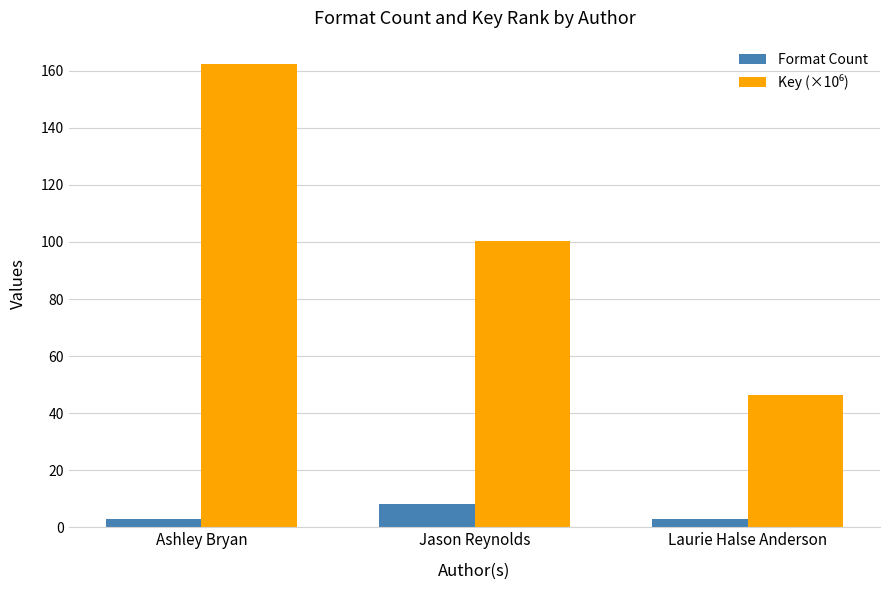

What is the difference between the maximum and minimum values in the Format Count series?

5.0